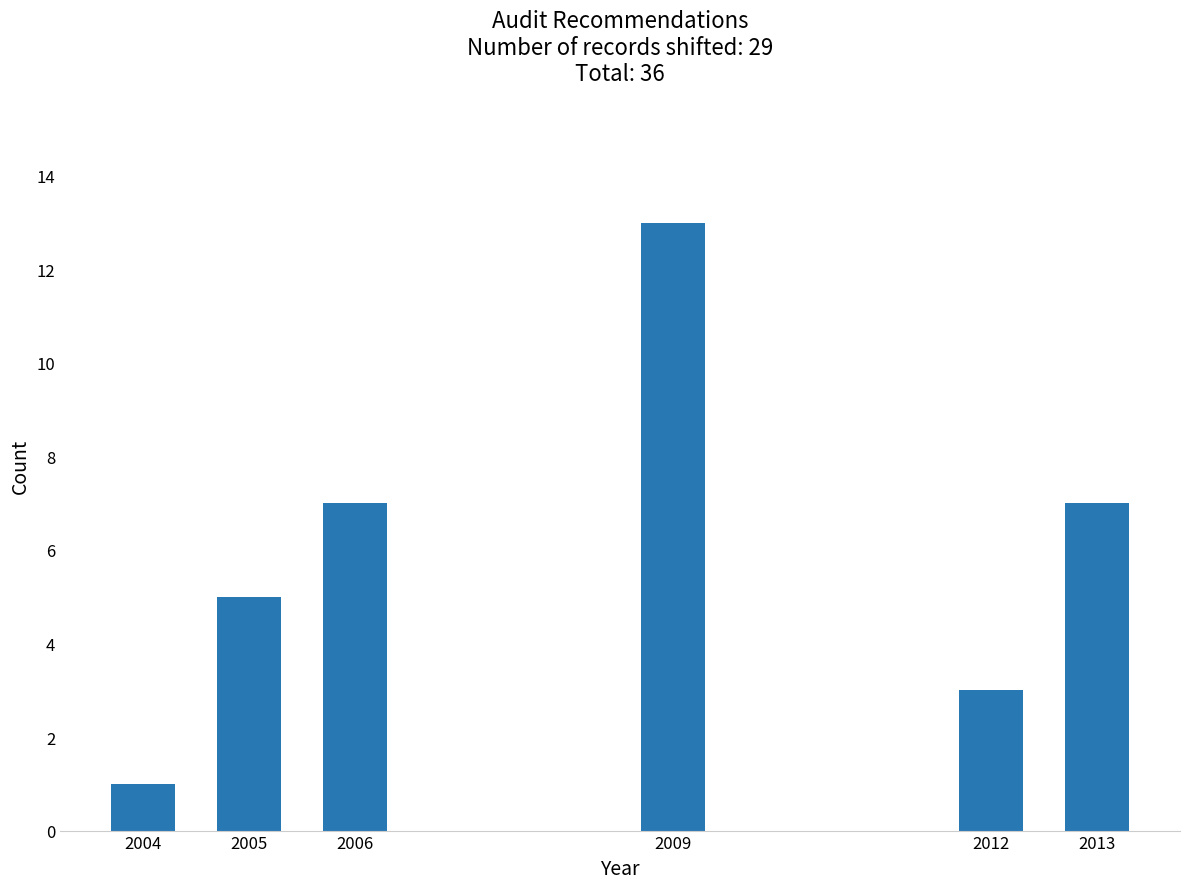

Reading left to right, extract all data points from this chart.

2004=1	2005=5	2006=7	2009=13	2012=3	2013=7